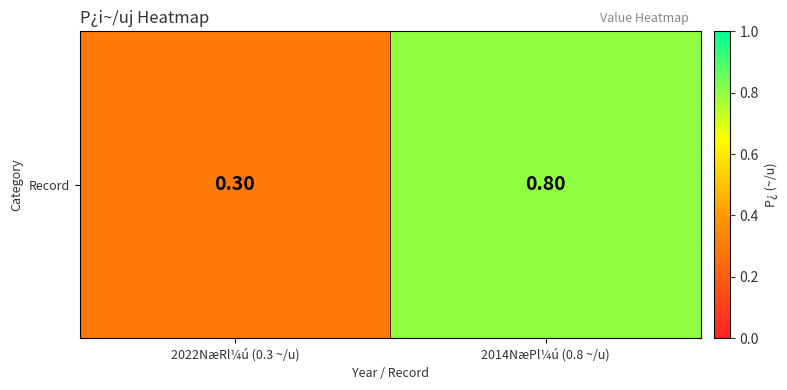

Read the value at 2022NæRl¼ú (0.3 ~/u).

0.3